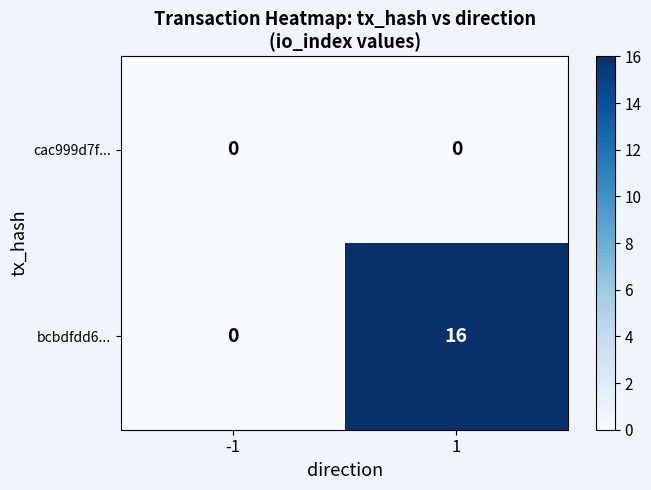

What is the sum of the bcbdfdd6... values at 1 and -1?

16